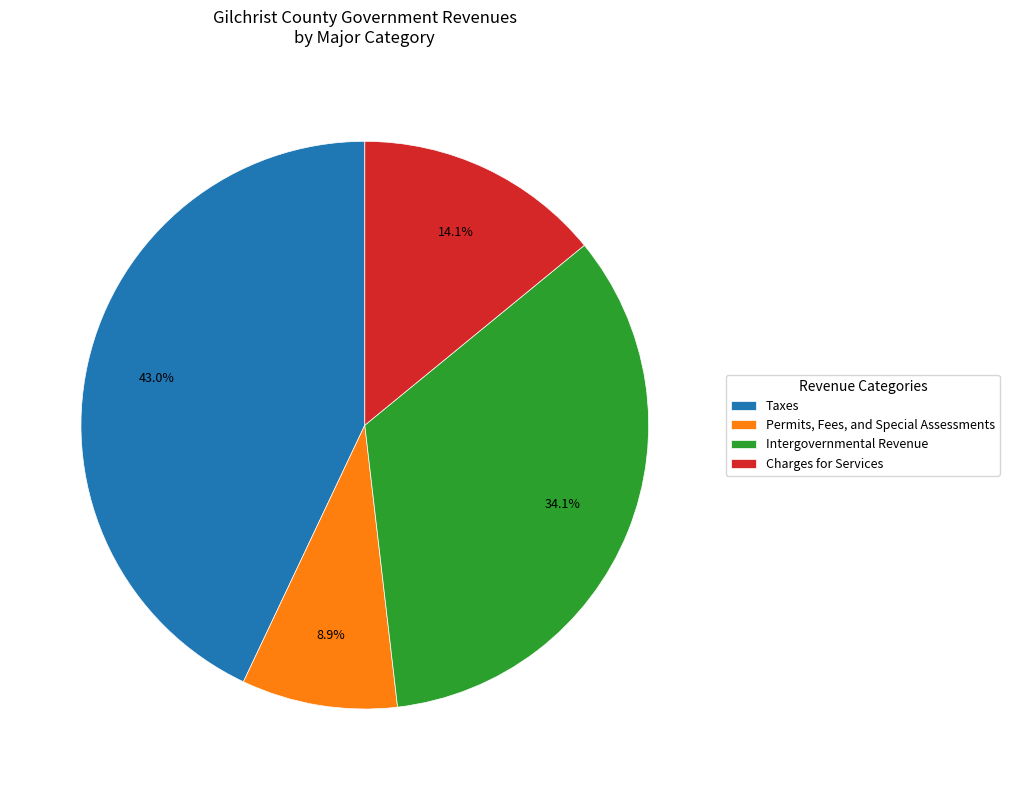

How many segments does this pie chart have?

4